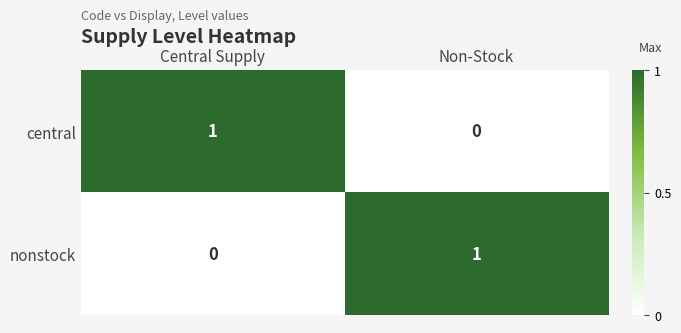

At Non-Stock, list the series in order from smallest to largest.

central, nonstock